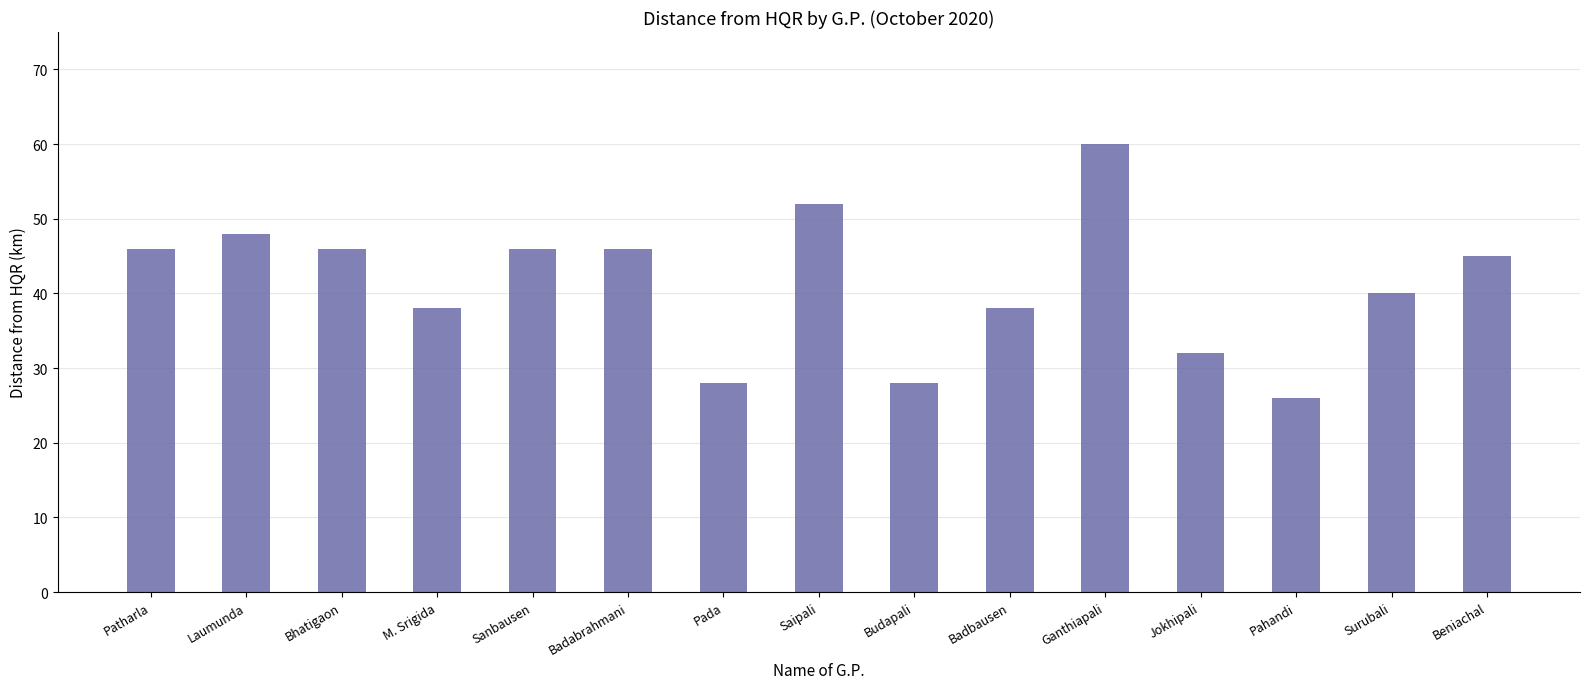

Approximately how many times larger is the value at Sanbausen compared to Badbausen?

1.2